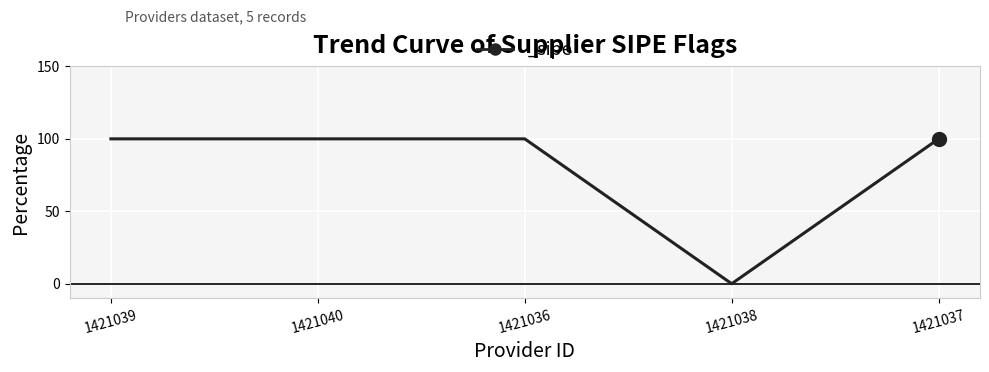

What is the value of the 5th point from the left?

1